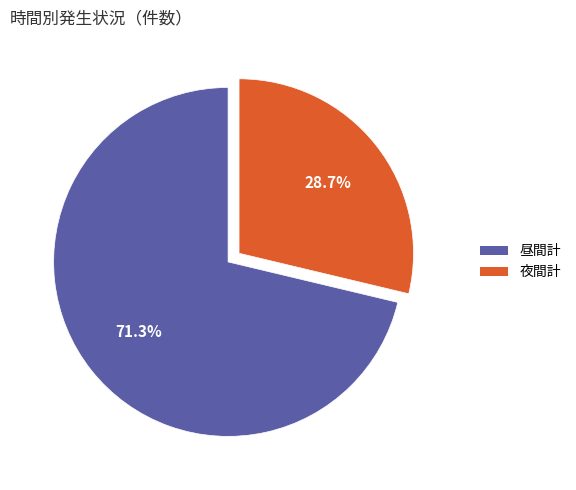

To the nearest percent, what portion does 昼間計 represent?

71%